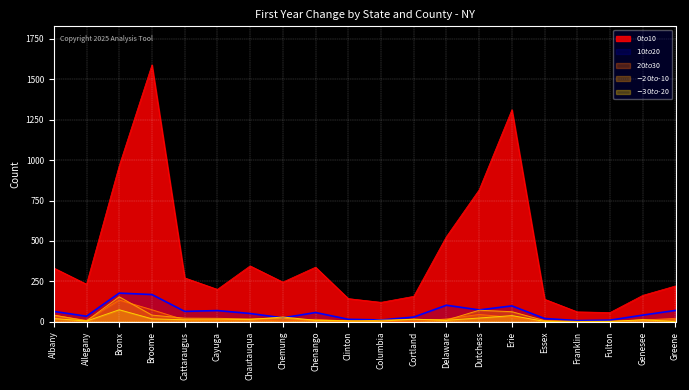

At which category is the sum across all series the highest?

Broome